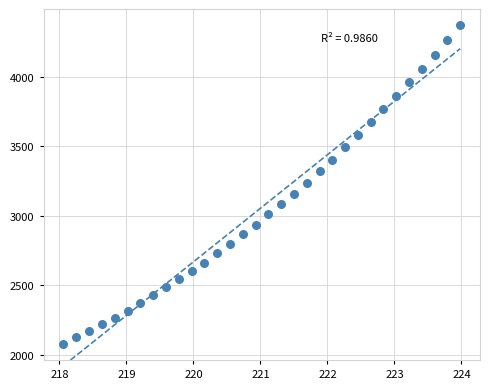

What is the range of Y values (max minus min)?

2295.4